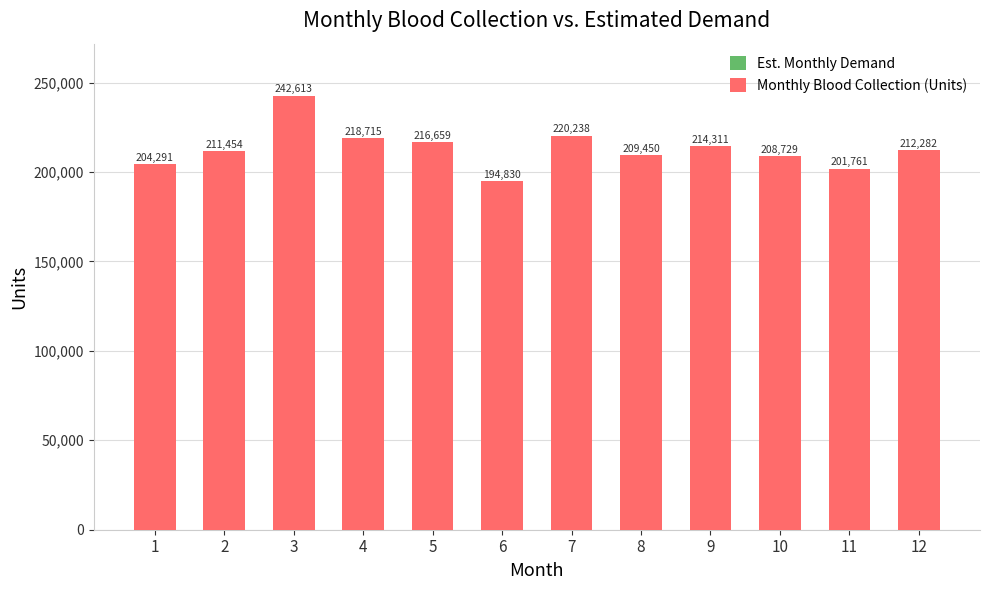

List the series in order of their peak value, lowest first.

Est. Monthly Demand, Monthly Blood Collection (Units)